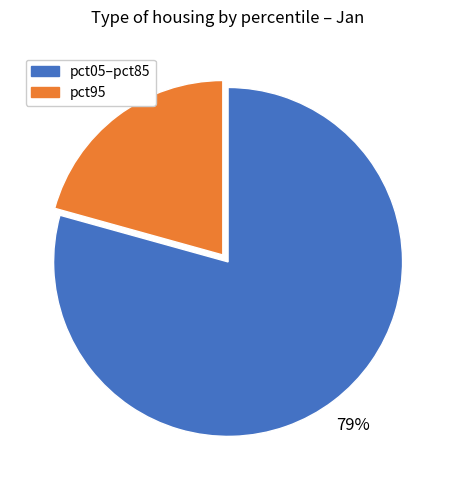

To the nearest percent, what percentage of the pie is pct05–pct85?

79%